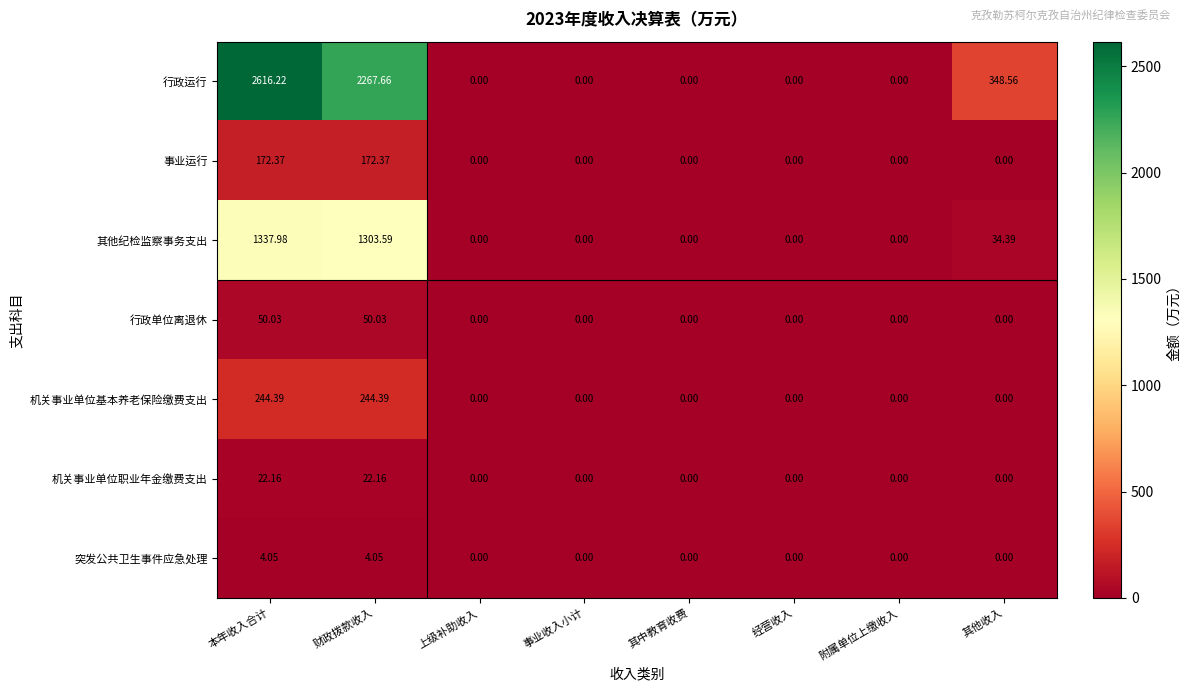

Rank the series at 本年收入合计 from lowest to highest value.

突发公共卫生事件应急处理, 机关事业单位职业年金缴费支出, 行政单位离退休, 事业运行, 机关事业单位基本养老保险缴费支出, 其他纪检监察事务支出, 行政运行